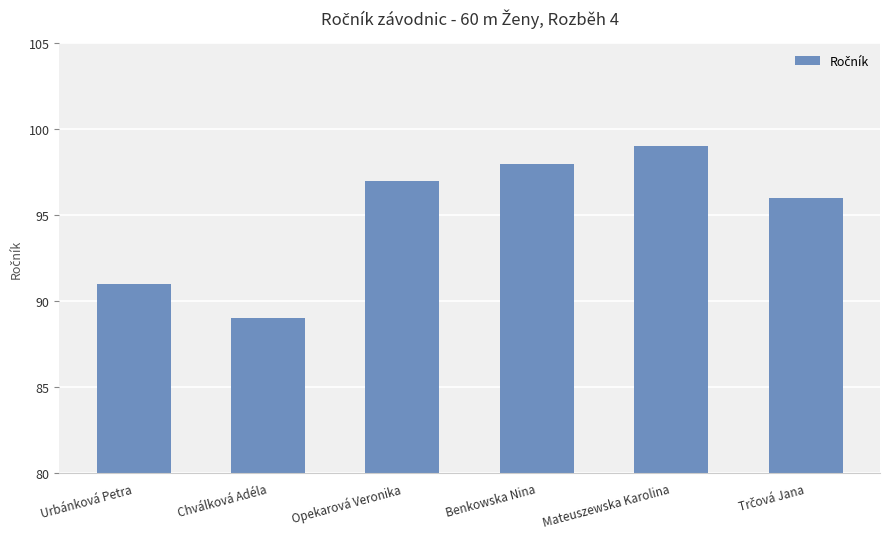

What is the average value?

95